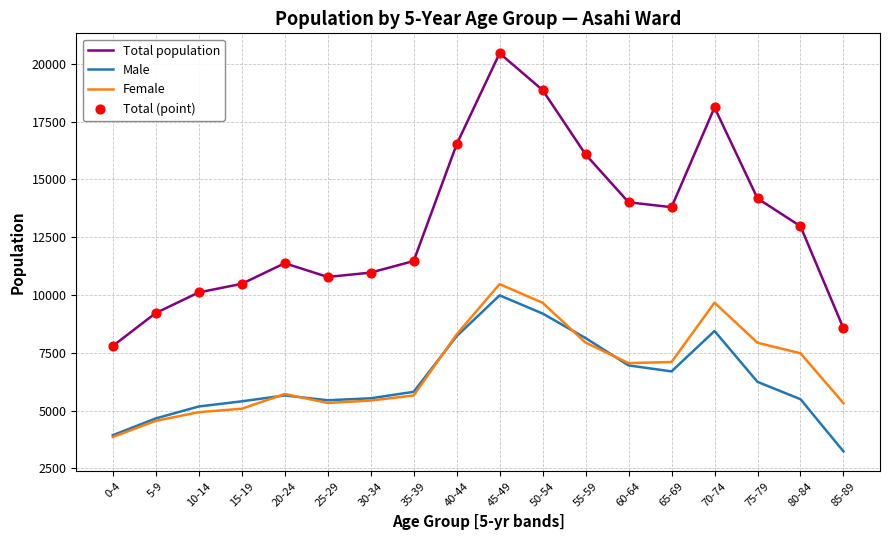

Which series has the largest total across all categories?

Total population